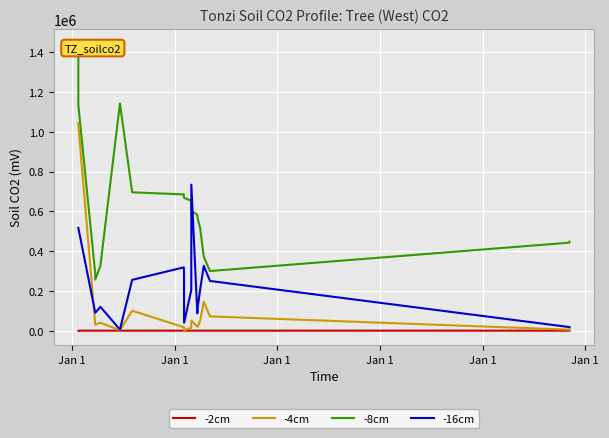

Where do -4cm and -16cm first cross each other?

Jan 1 and Jan 1